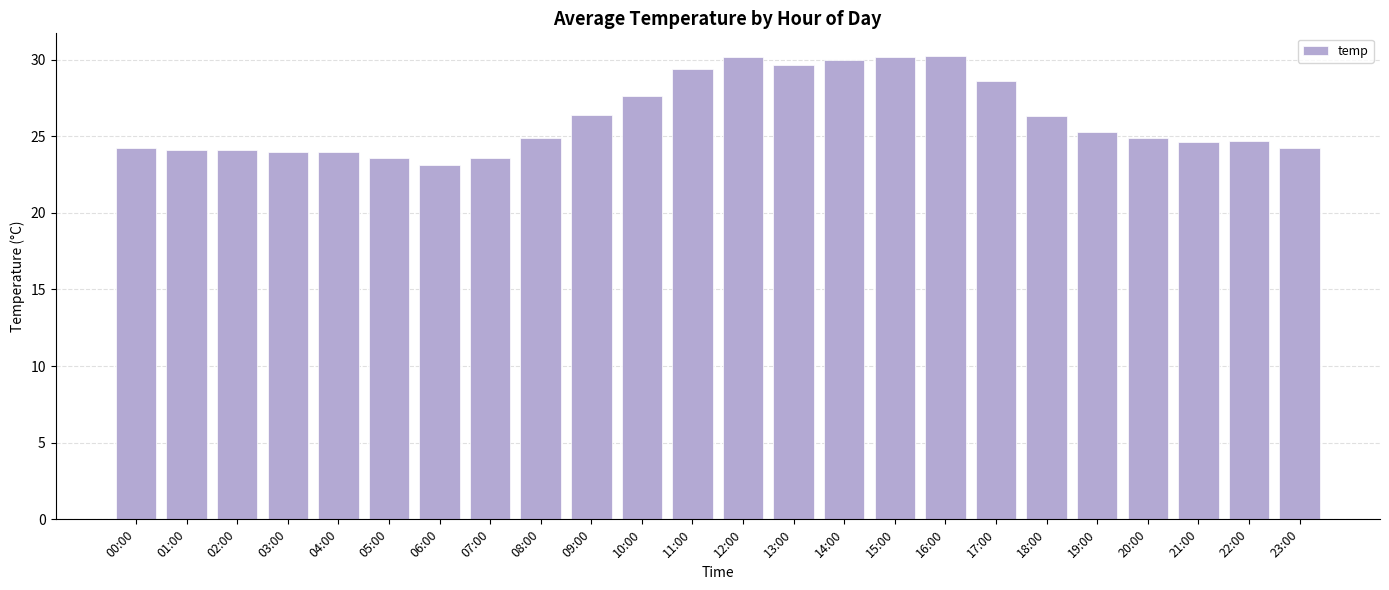

What is the difference between the values at 17:00 and 18:00?

2.3